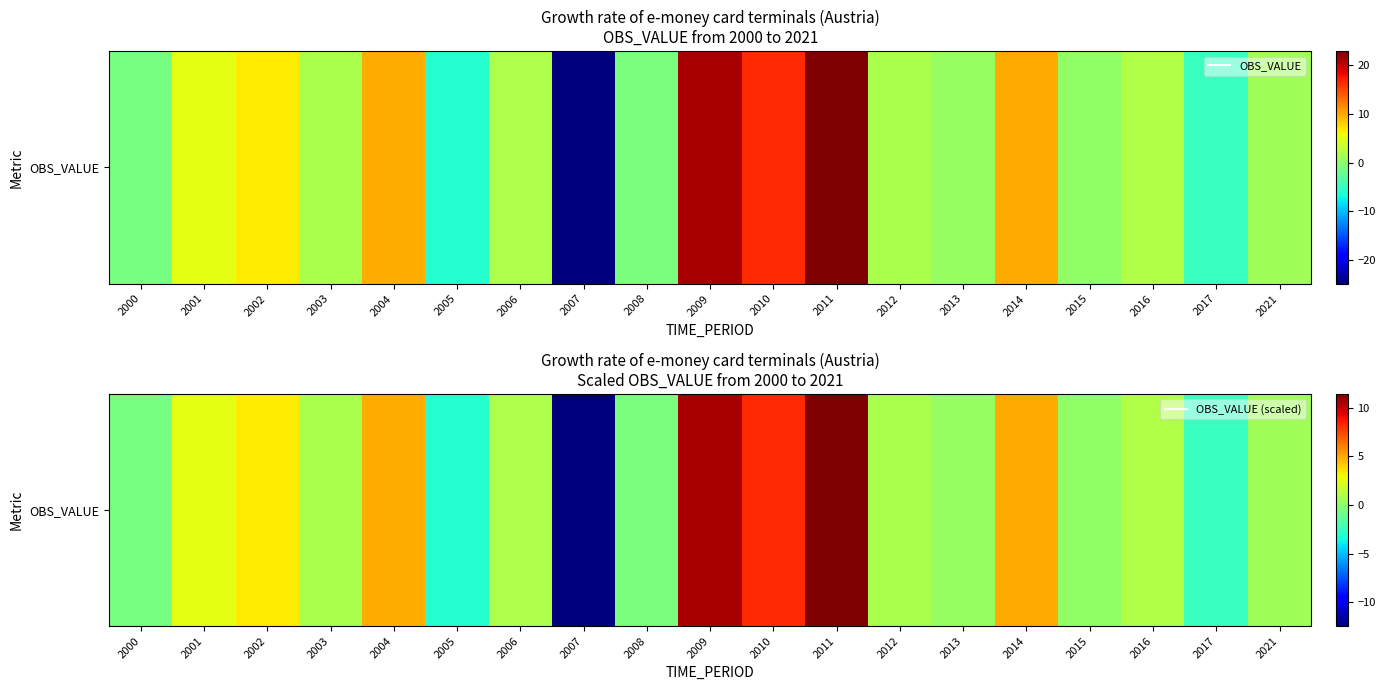

How many series are shown in this chart?

1